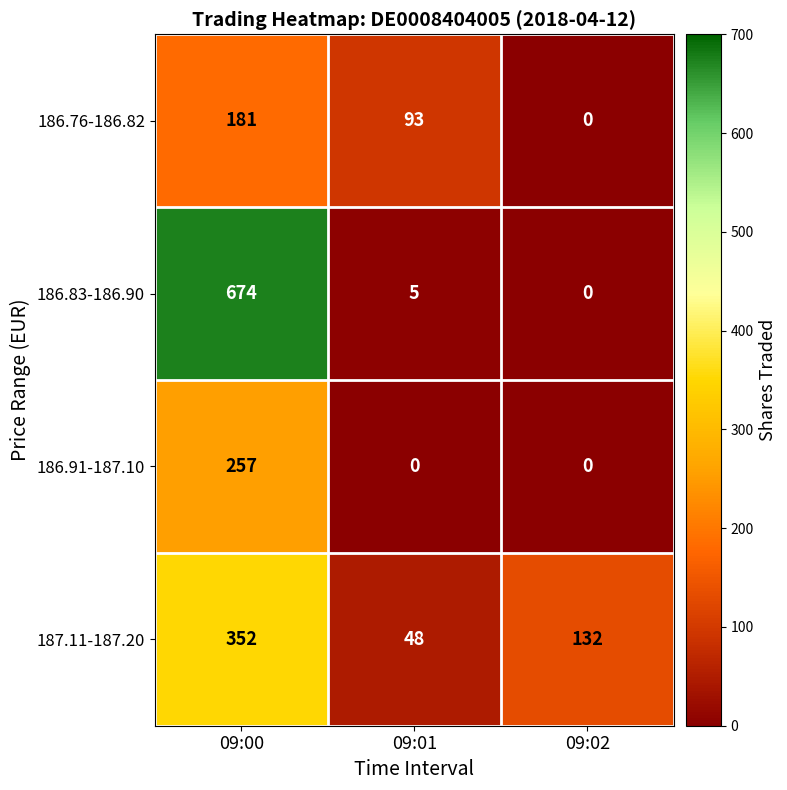

How many values in the 186.83-186.90 series are below 5?

1